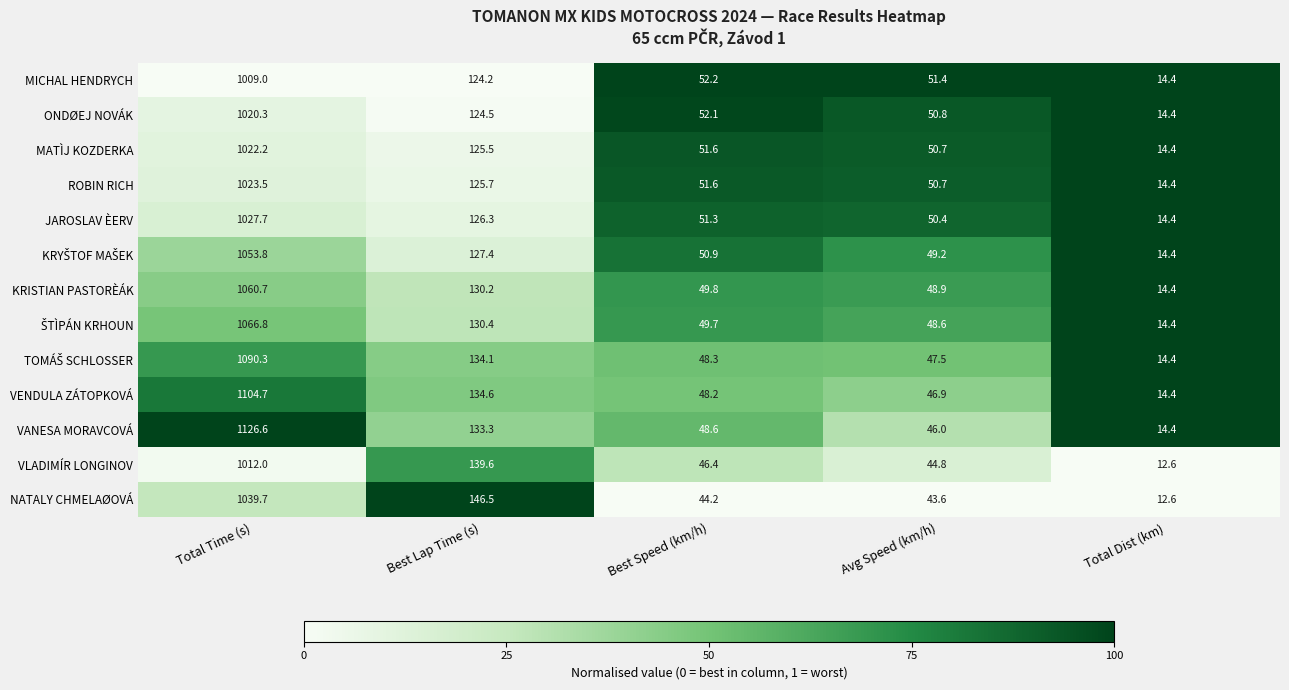

What is the greatest value displayed?

1126.6